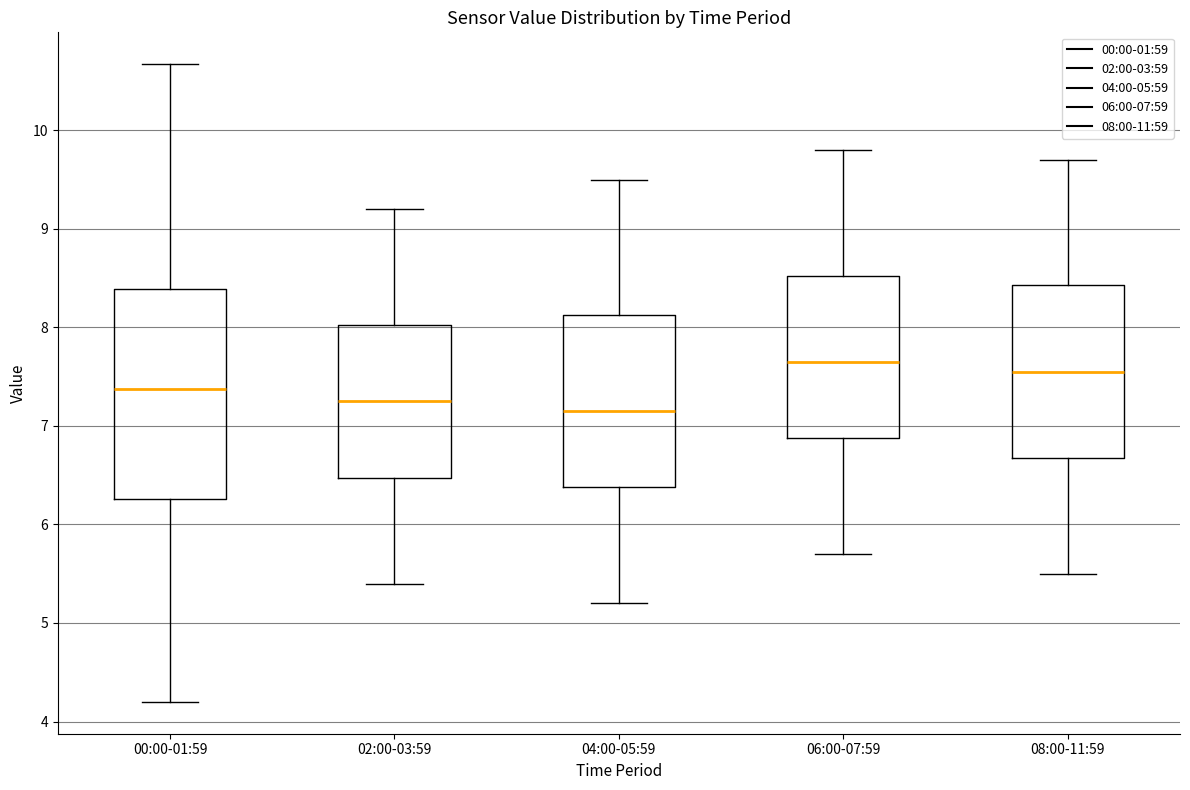

Reading left to right, read every box against the y-axis: the position of its median line, the range the box covers, and the ends of its whiskers. The values are not printed on the chart, so give them approximately, as read against the axis.

00:00-01:59: median 7.4, box 6.3 to 8.4, whiskers 4.2 to 10.7
02:00-03:59: median 7.3, box 6.5 to 8.0, whiskers 5.4 to 9.2
04:00-05:59: median 7.2, box 6.4 to 8.1, whiskers 5.2 to 9.5
06:00-07:59: median 7.7, box 6.9 to 8.5, whiskers 5.7 to 9.8
08:00-11:59: median 7.6, box 6.7 to 8.4, whiskers 5.5 to 9.7